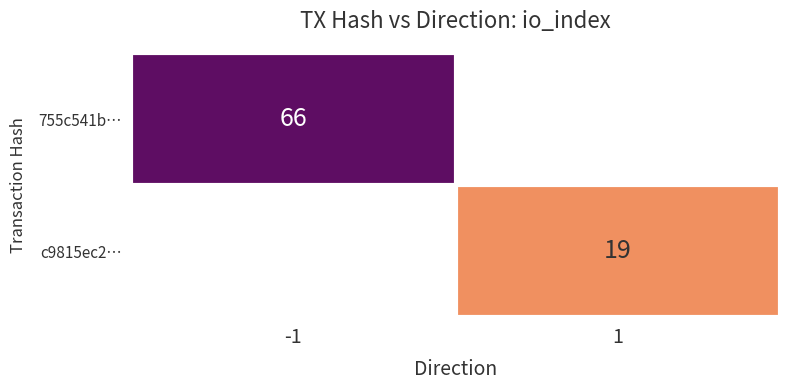

Between 1 and -1, which is larger?

-1